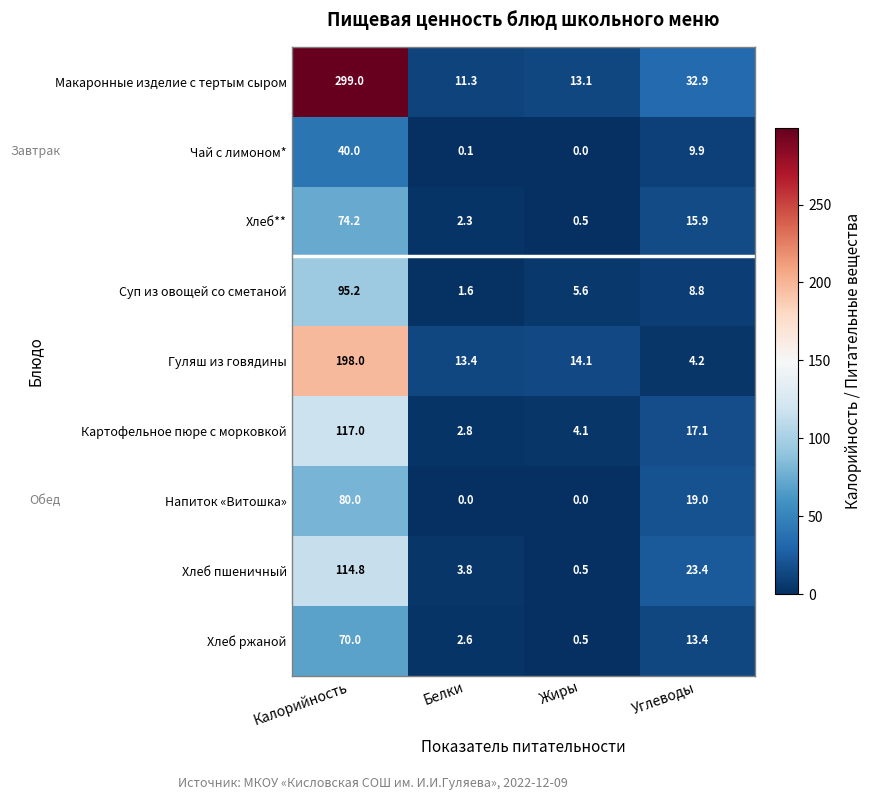

At how many categories does at least one series exceed 142?

1